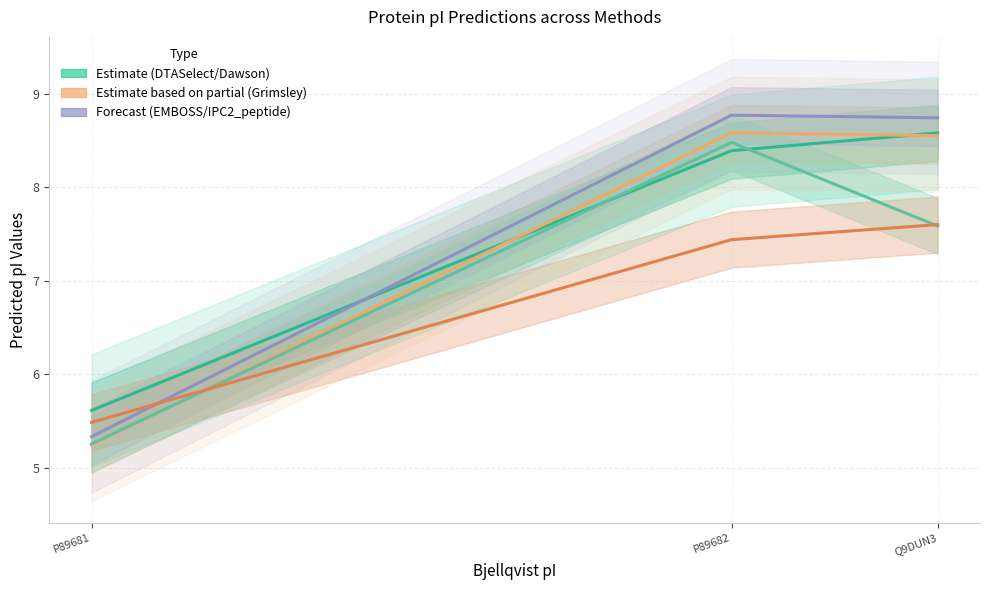

Which category has the highest value in the DTASelect series?

Q9DUN3